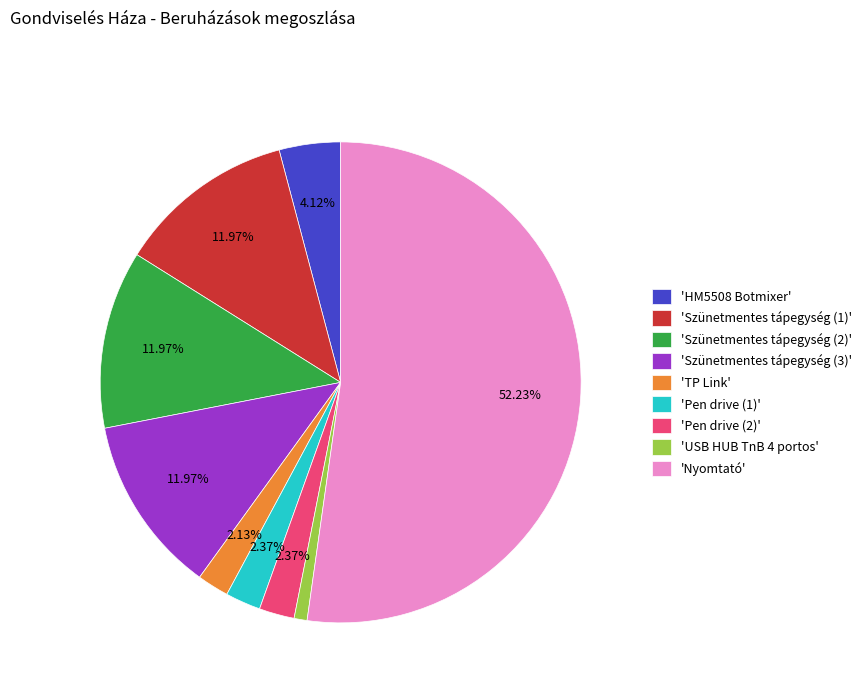

Which slice is the largest?

'Nyomtató'